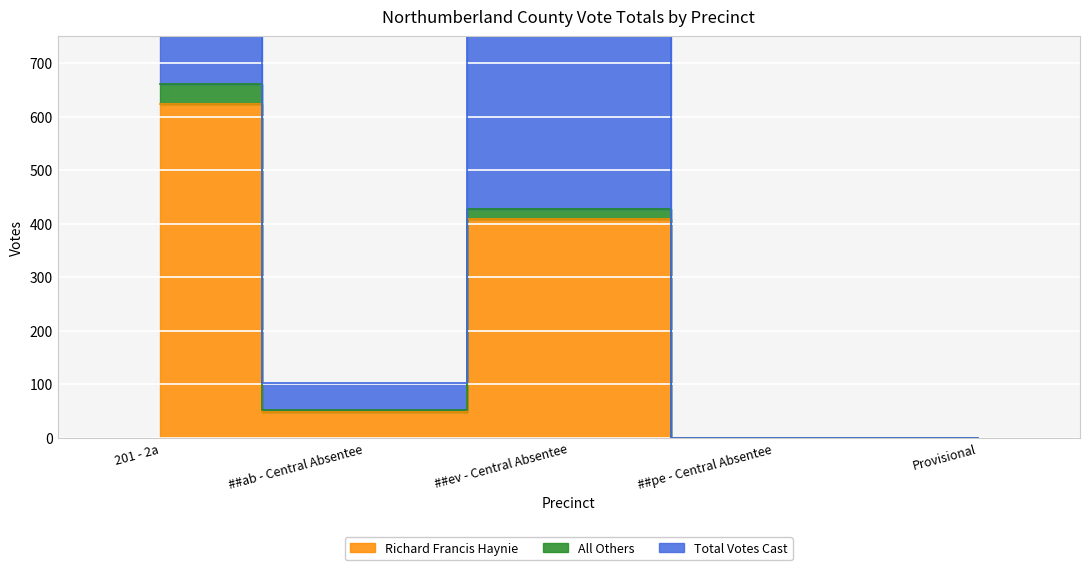

At which label does All Others first exceed 51?

201 - 2a